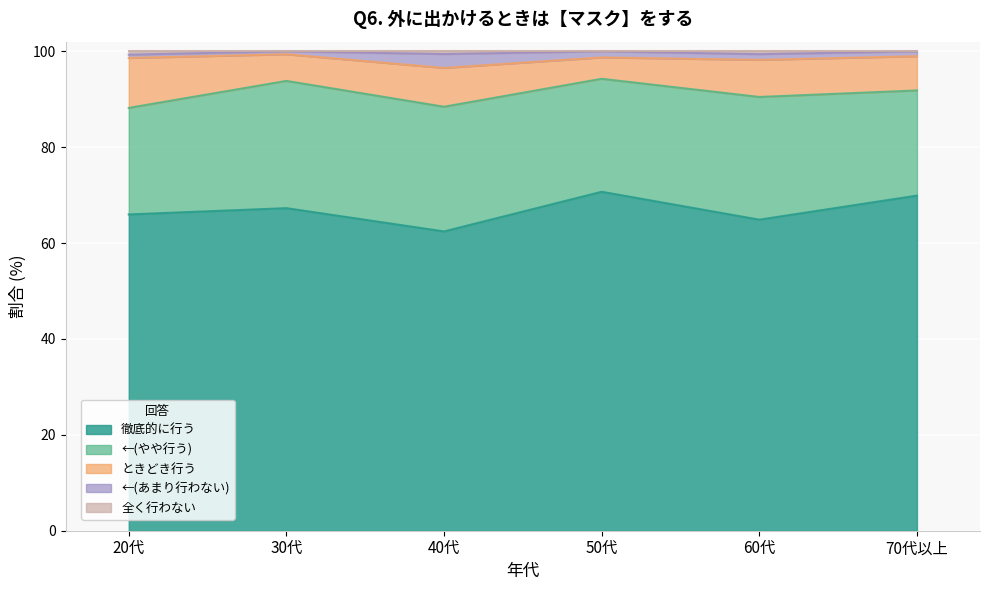

At which label is 全く行わない closest to 0?

30代